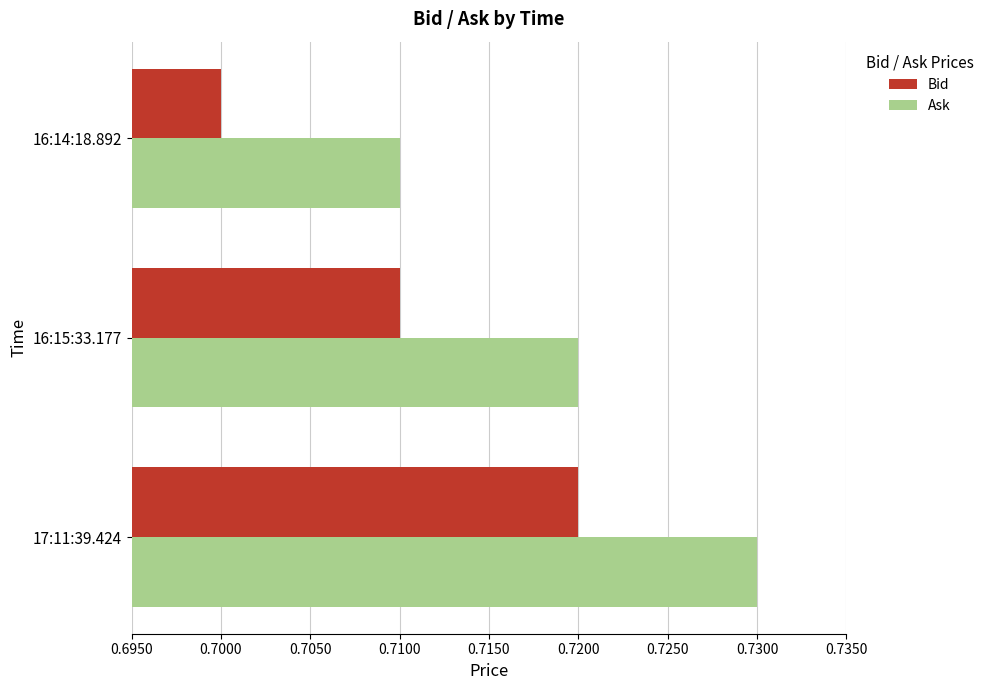

List the series in order of their overall mean, highest first.

Ask, Bid